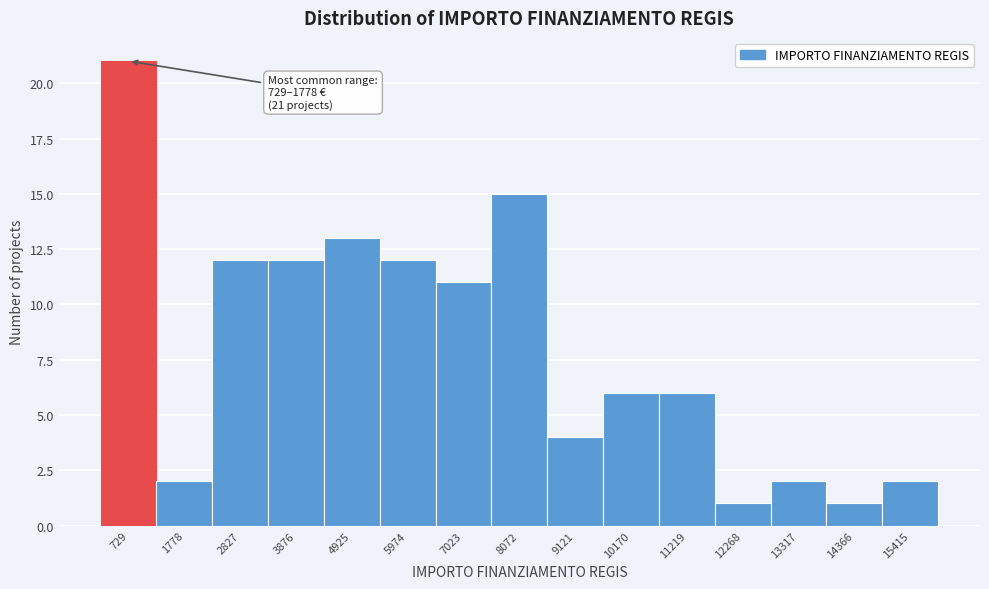

Reading left to right, transcribe all the data shown in this chart.

729=21	1778=2	2827=12	3876=12	4925=13	5974=12	7023=11	8072=15	9121=4	10170=6	11219=6	12268=1	13317=2	14366=1	15415=2